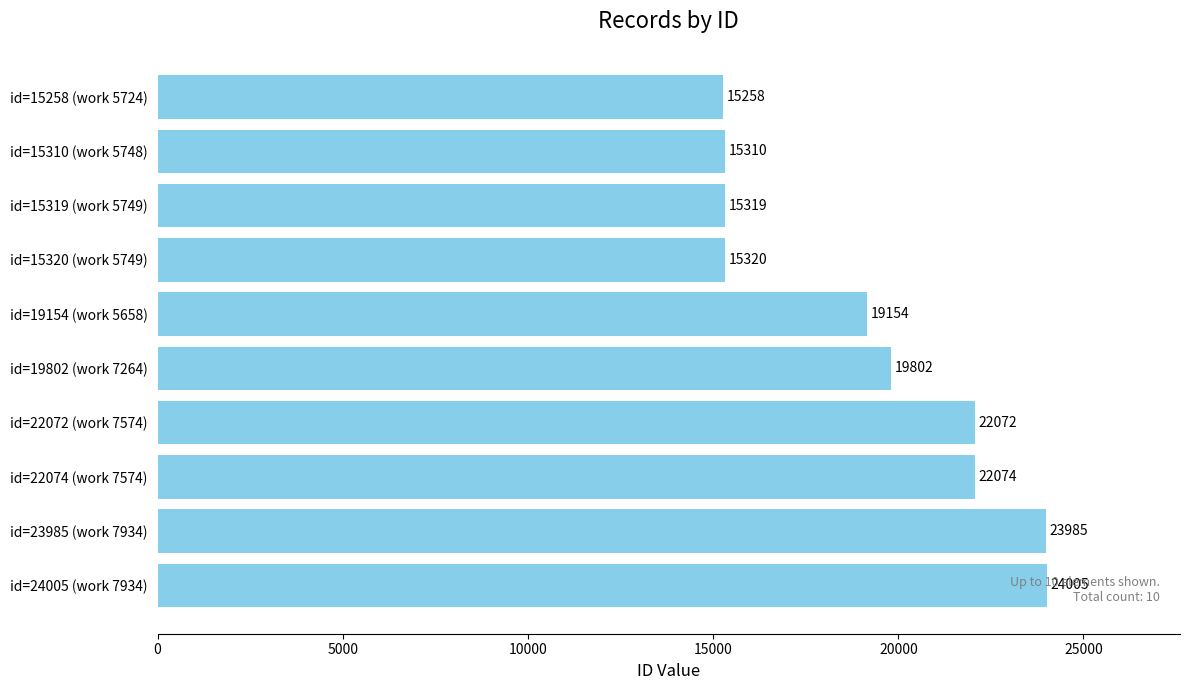

Which label corresponds to the largest value in the chart?

id=24005 (work 7934)